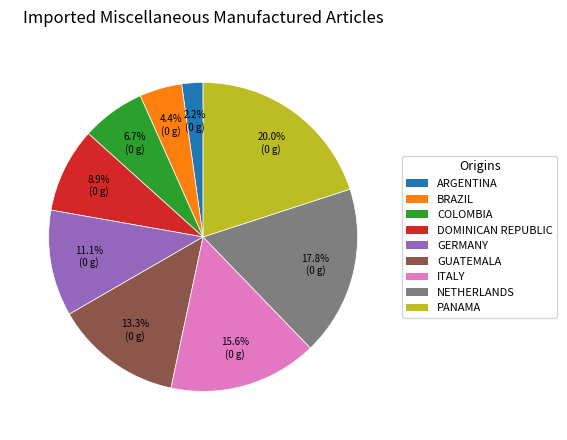

What is the largest slice in the pie chart?

PANAMA